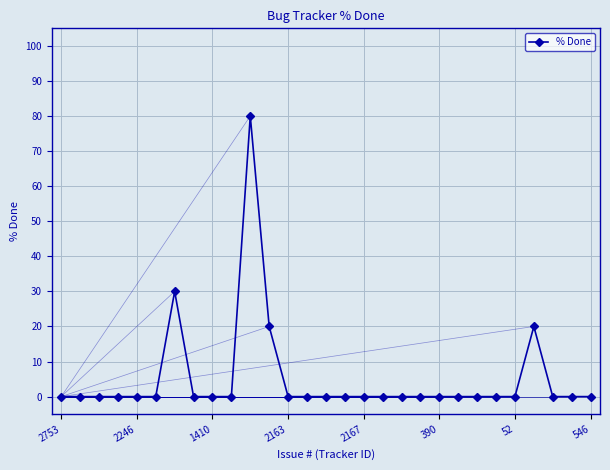

Reading left to right, transcribe all the data shown in this chart.

0	0	0	0	0	0	30	0	0	0	80	20	0	0	0	0	0	0	0	0	0	0	0	0	0	20	0	0	0